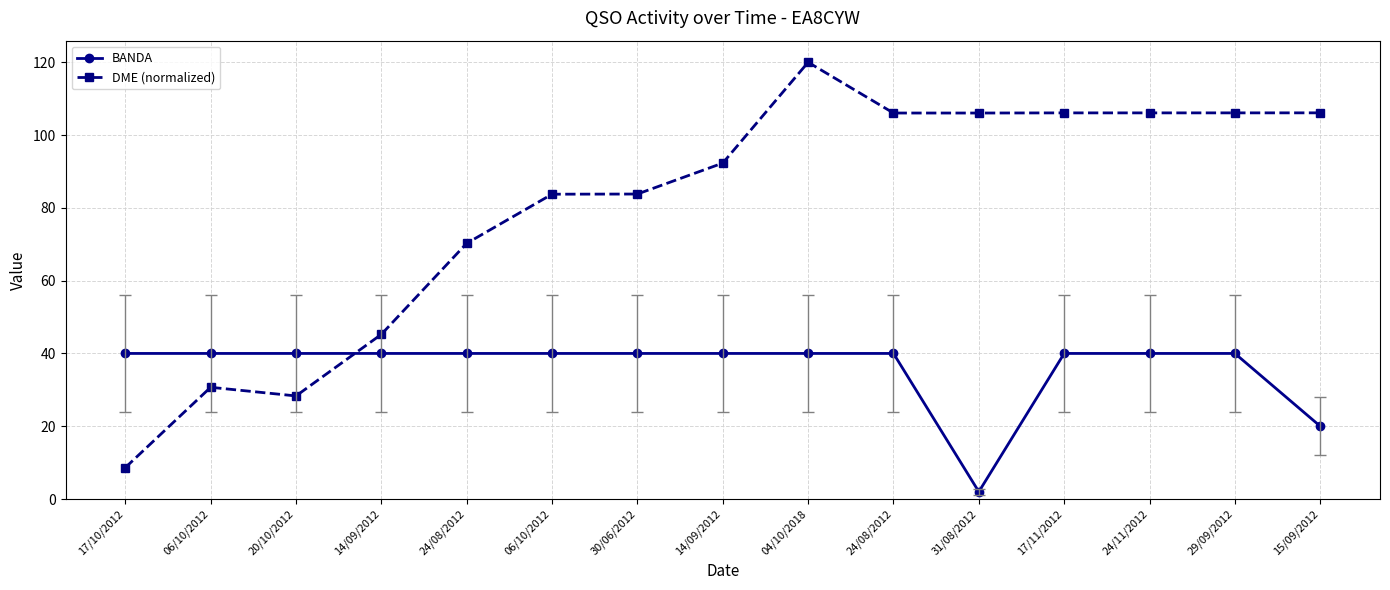

Count the number of categories in the chart.

15